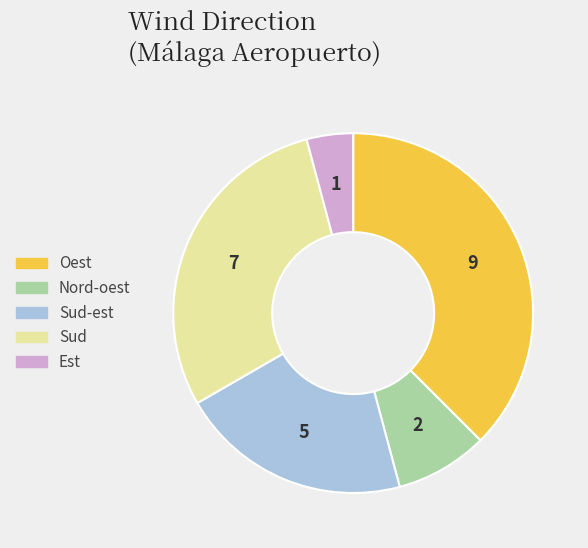

What is the ratio of the value at Nord-oest to the value at Sud-est?

0.4